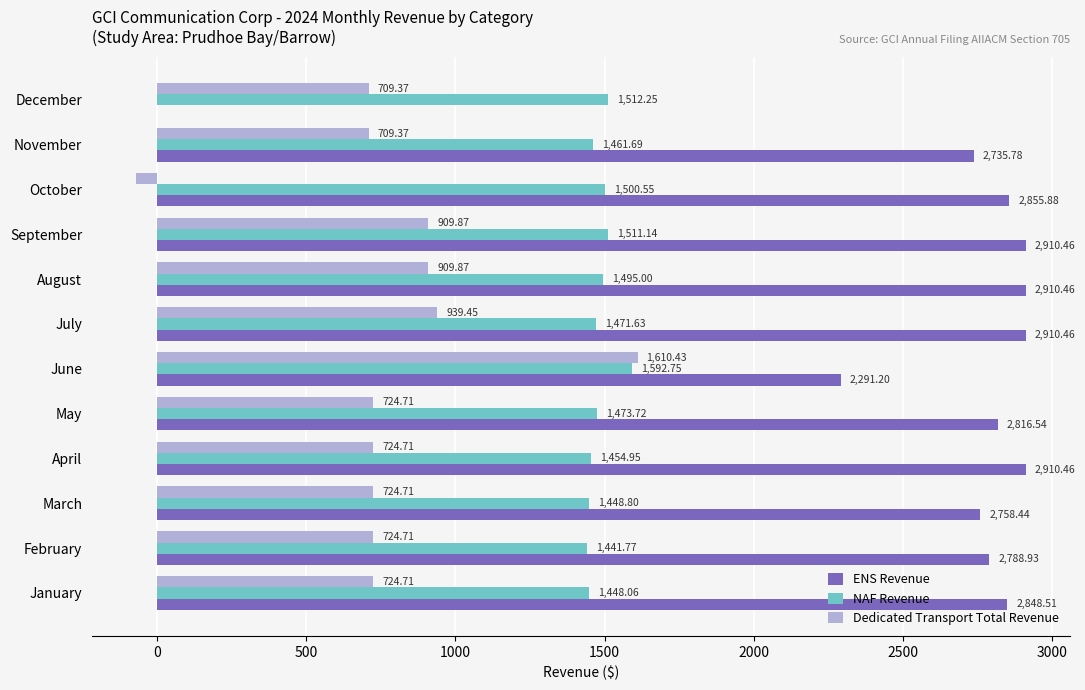

What is the highest value of the NAF Revenue series?

1592.8